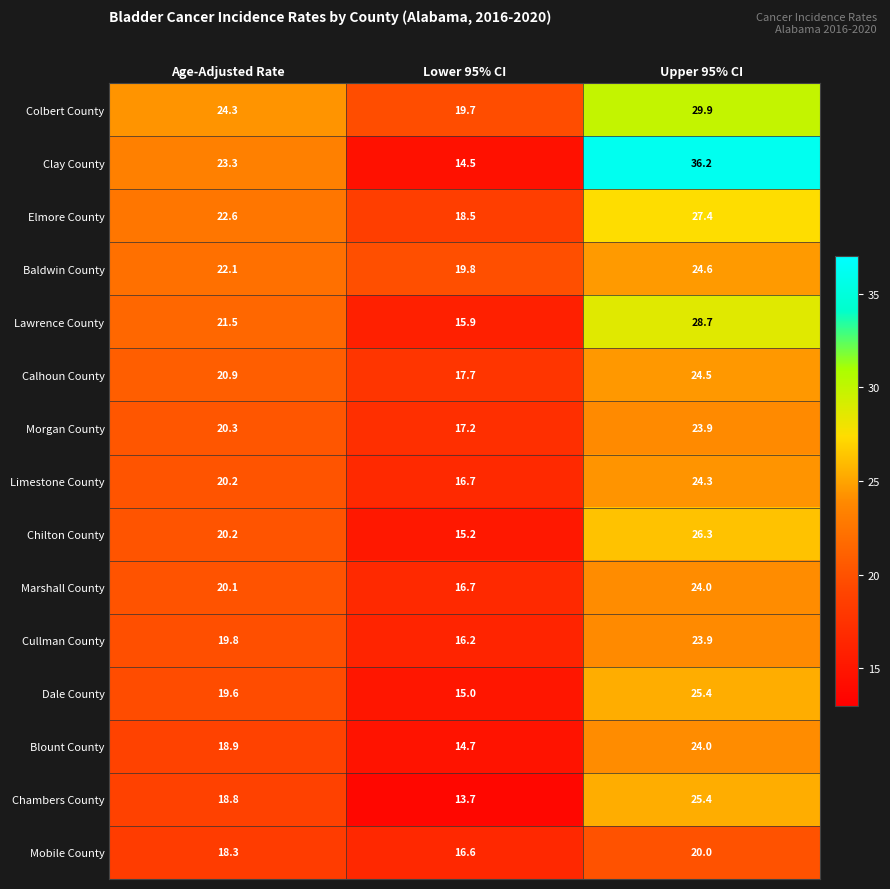

How many values in the Colbert County series exceed 24?

2